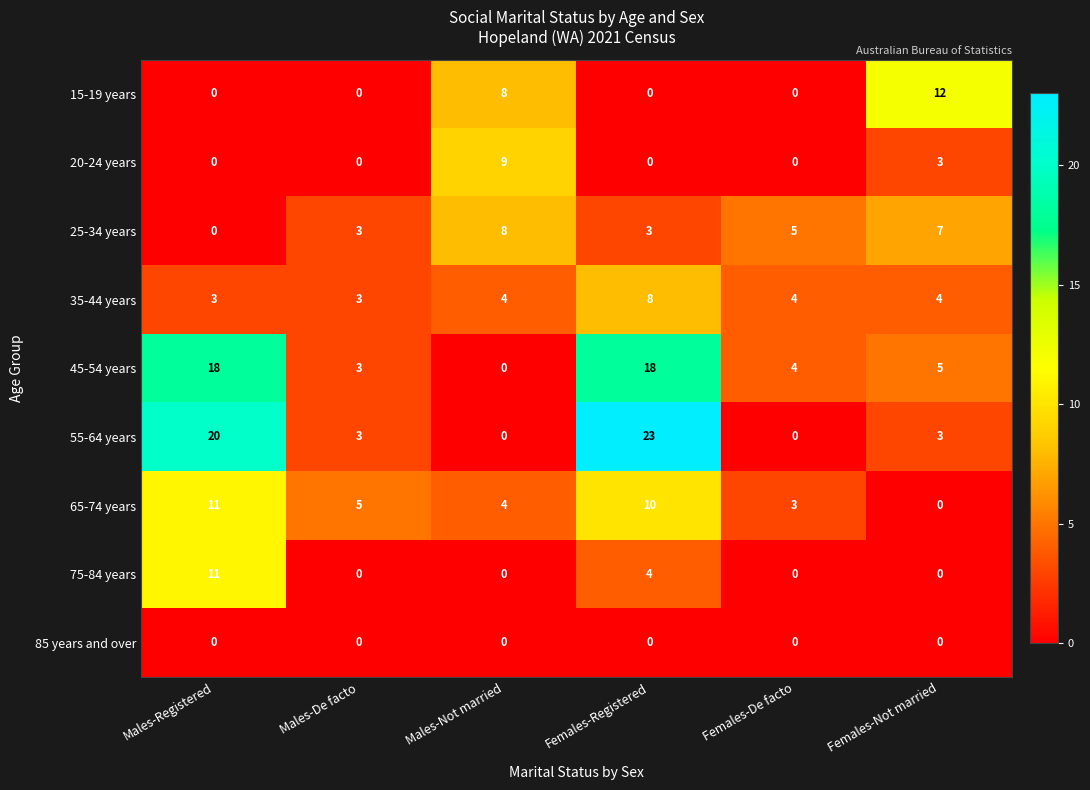

What is the difference between the highest and lowest values at Females-Registered?

23